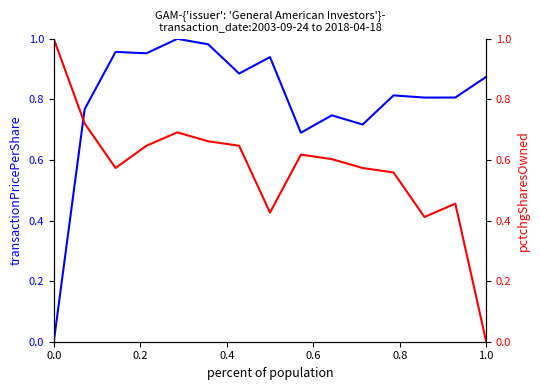

In pctchgSharesOwned, how many points are lower than both neighbors (excluding endpoints)?

3